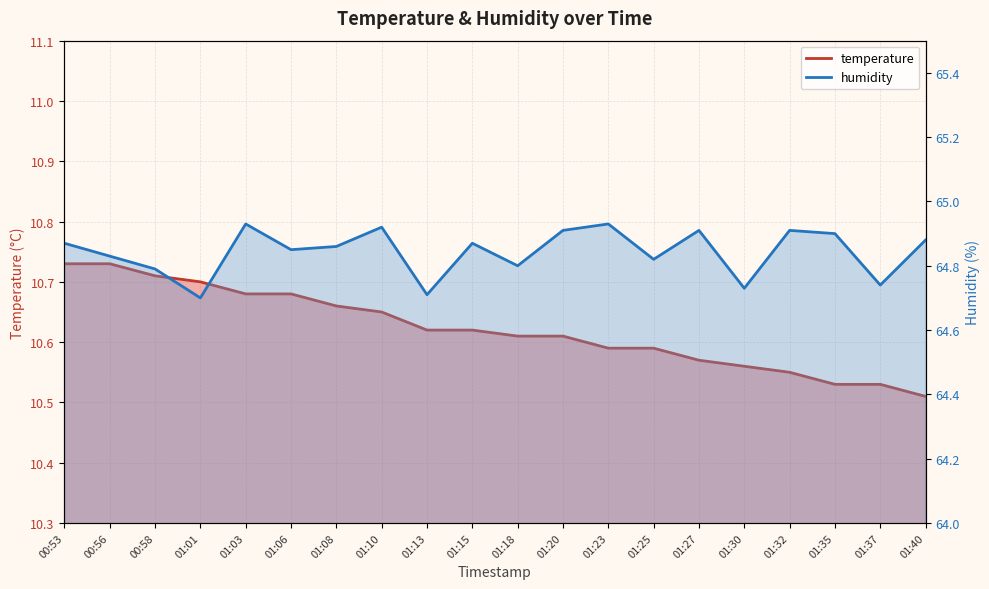

What is the approximate value of temperature at 01:30?

10.6